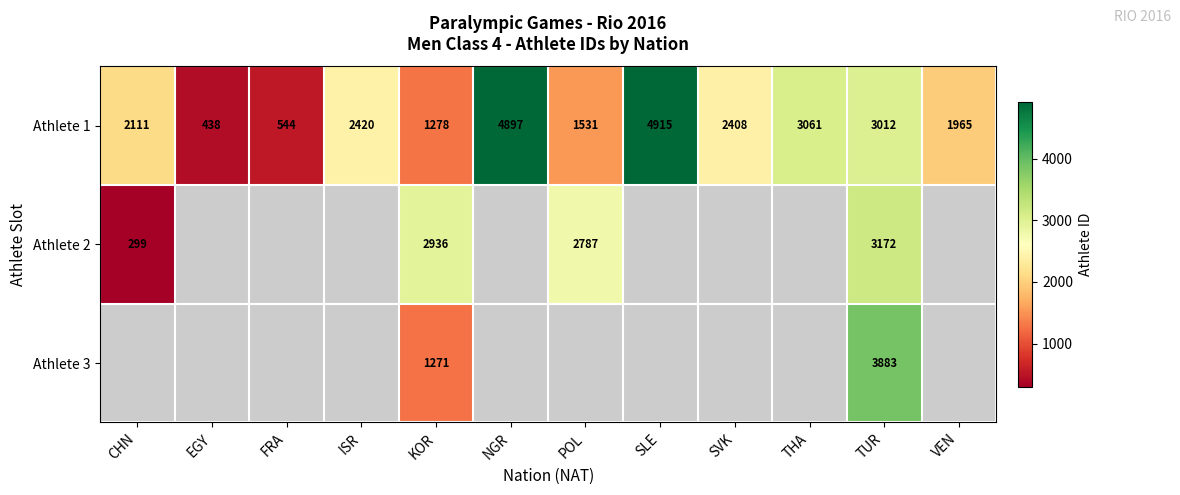

The Athlete 1 series shows 809 at SVK. True or false?

False